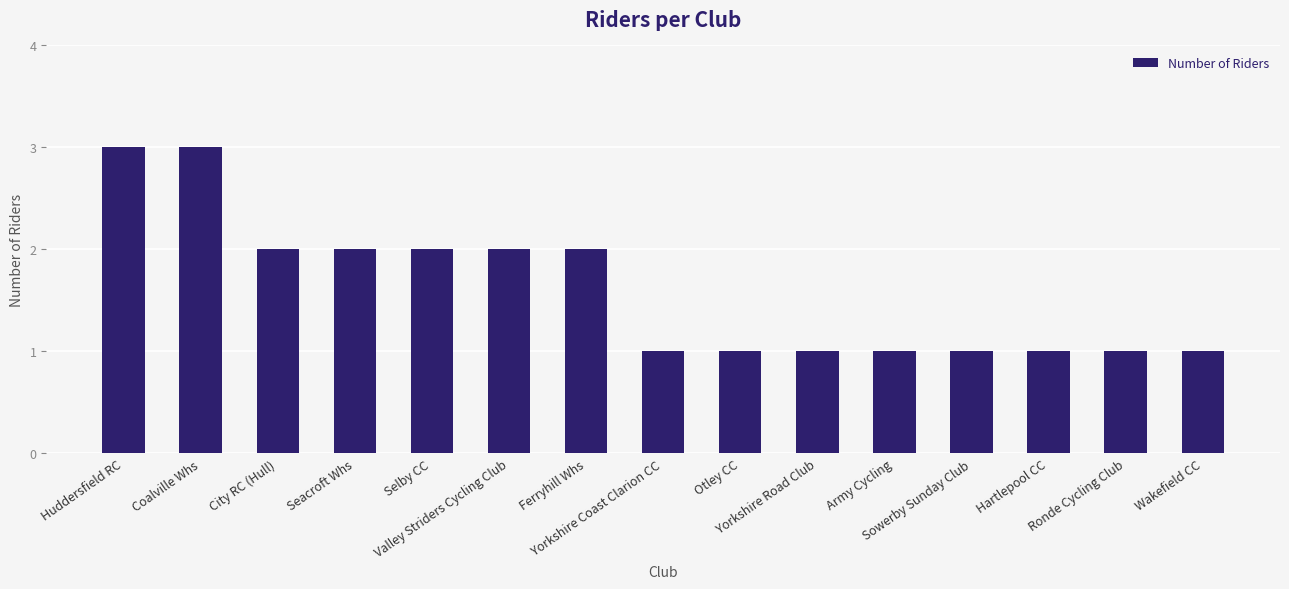

Count the number of data series in this chart.

1